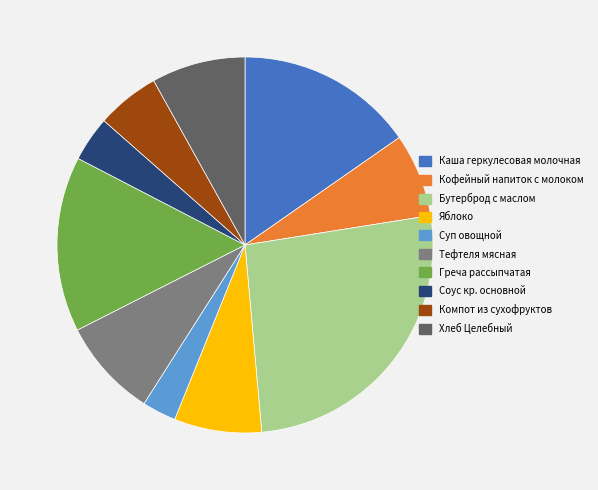

Is there any slice that represents more than half of the pie?

No